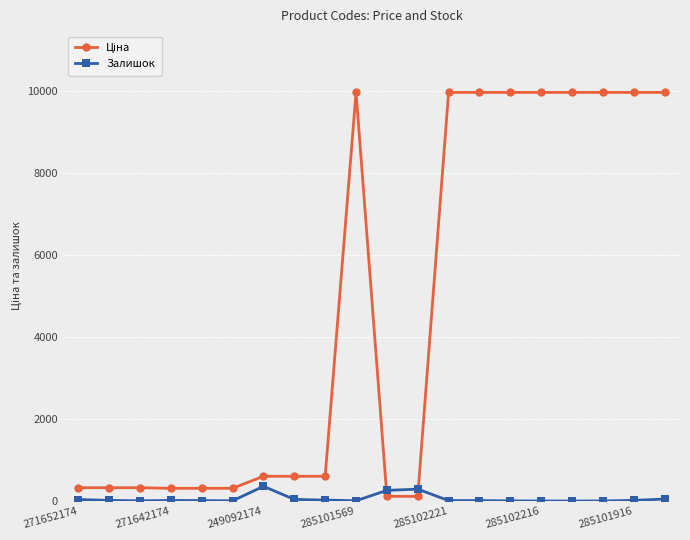

What is the difference between the second highest and minimum values in the Залишок series?

290.0